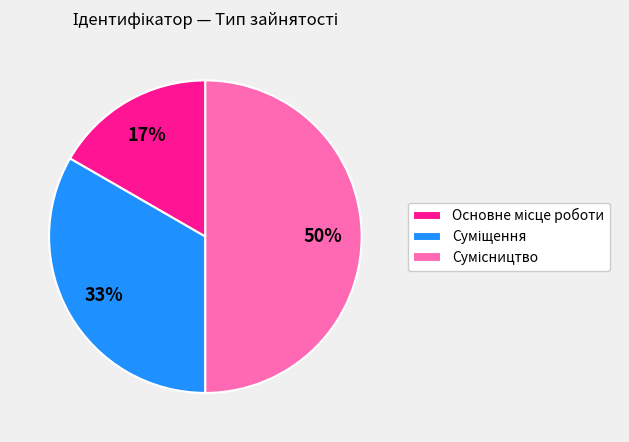

To the nearest percent, what is the average slice percentage?

33%